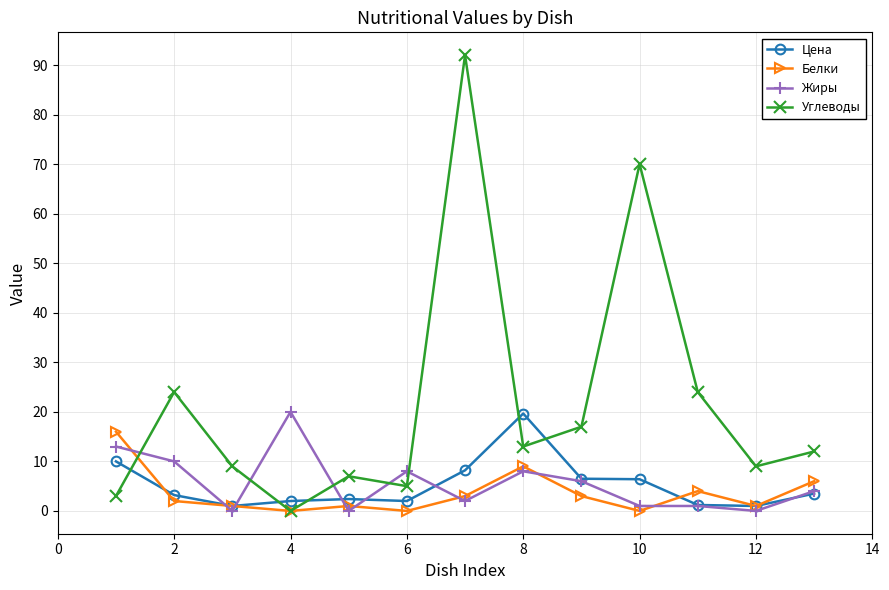

True or false: Углеводы has more than 0 interior local peaks.

True